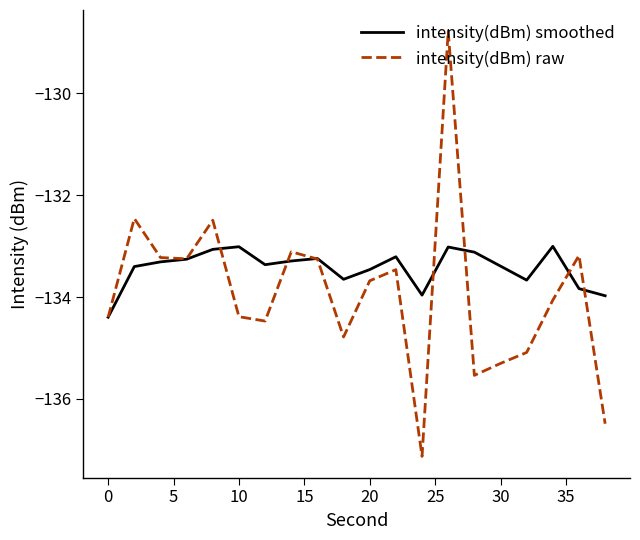

Rank the series by their maximum value, from highest to lowest.

intensity(dBm) raw, intensity(dBm) smoothed